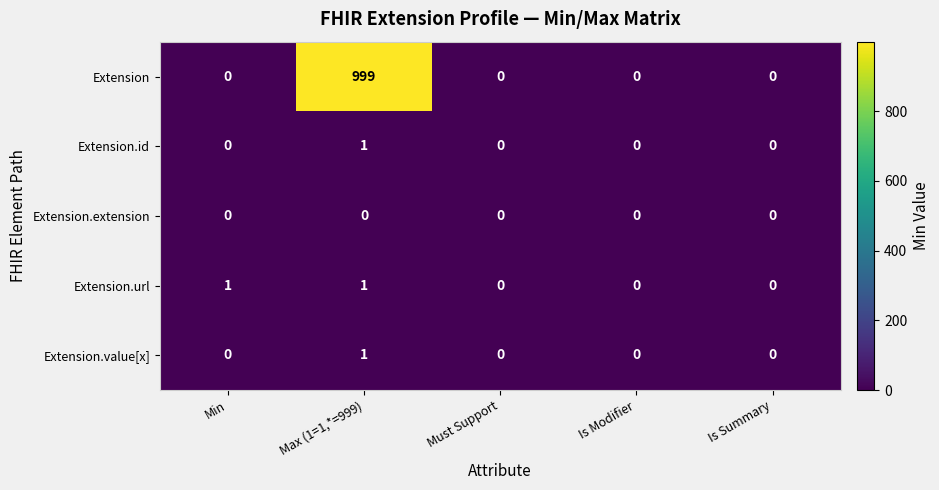

Which series has the largest range (max minus min)?

Extension